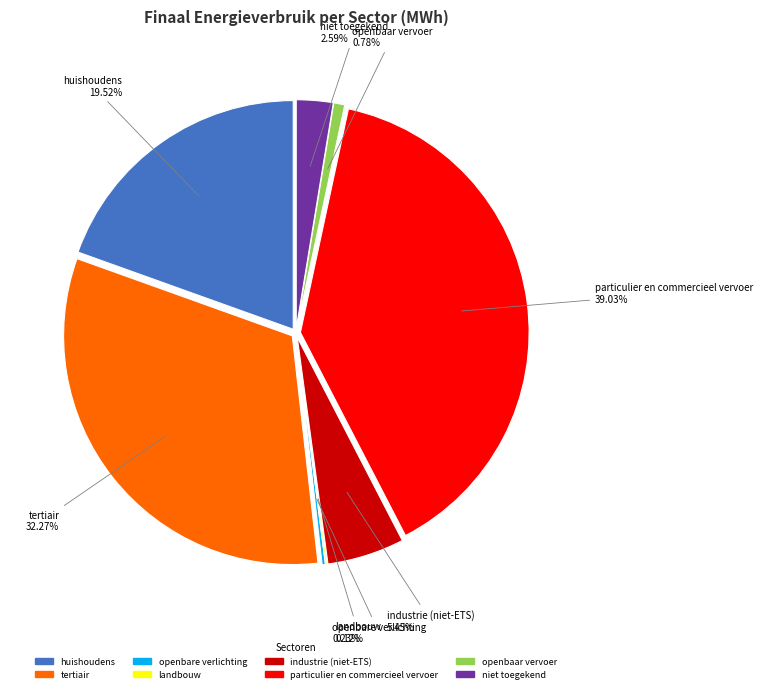

Approximately how many times larger is the value at openbaar vervoer compared to openbare verlichting?

3.4